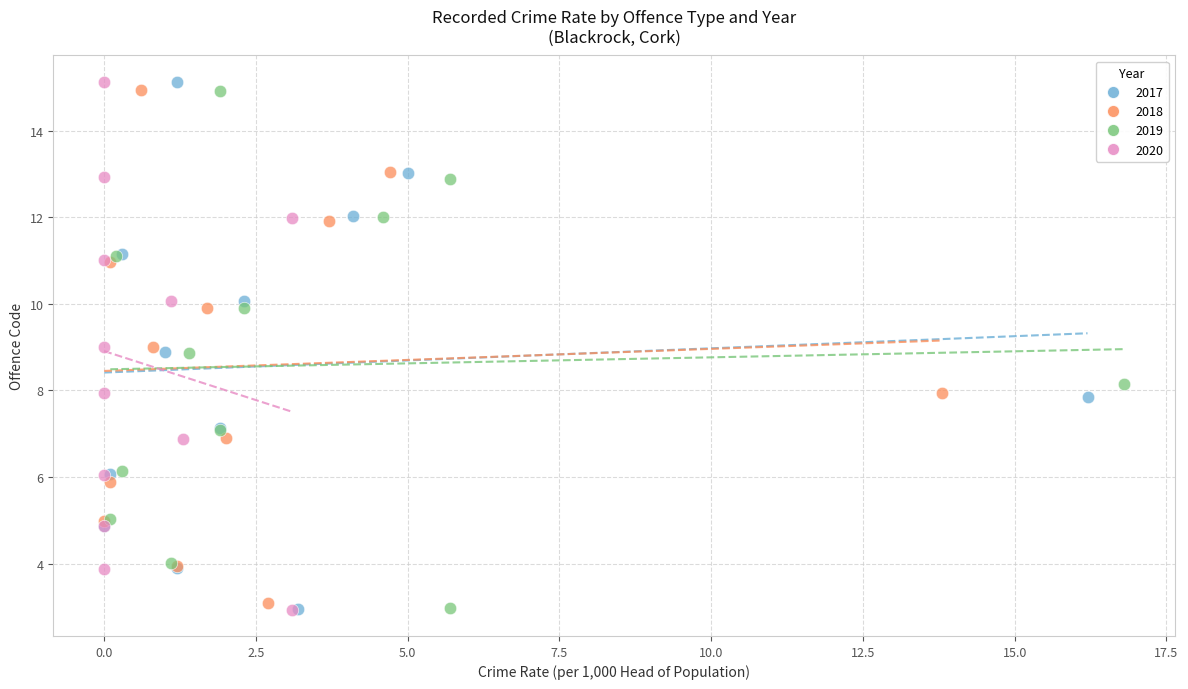

What are all the series names shown in the legend?

2017, 2018, 2019, 2020